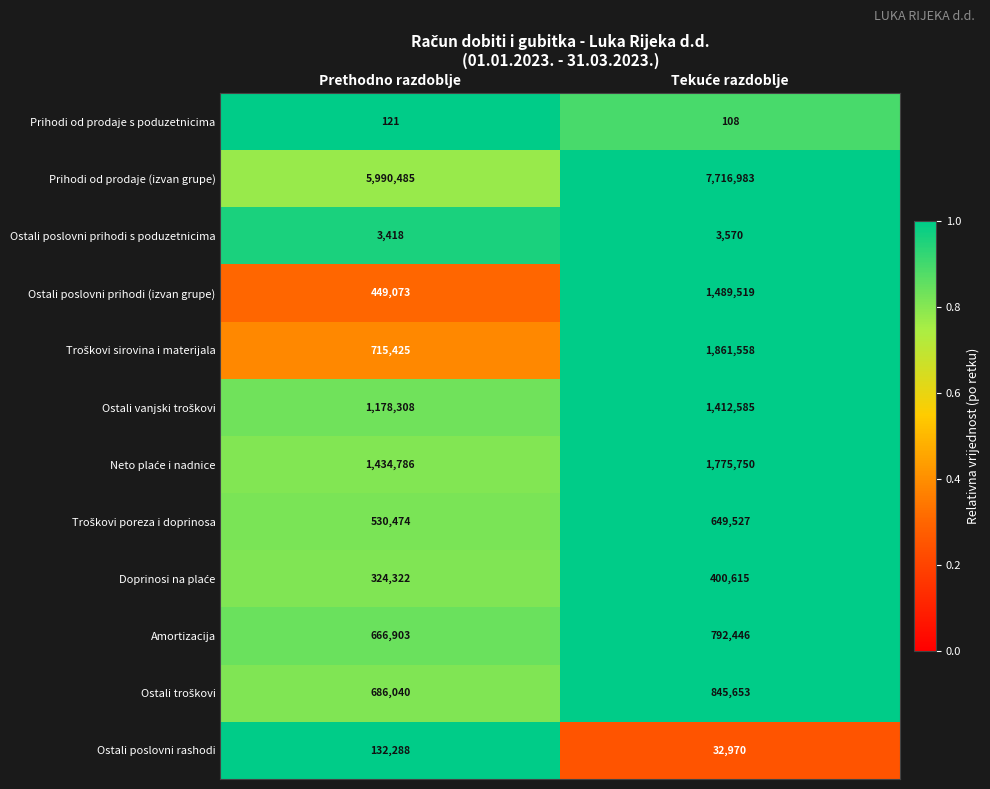

What is the smallest value displayed?

108